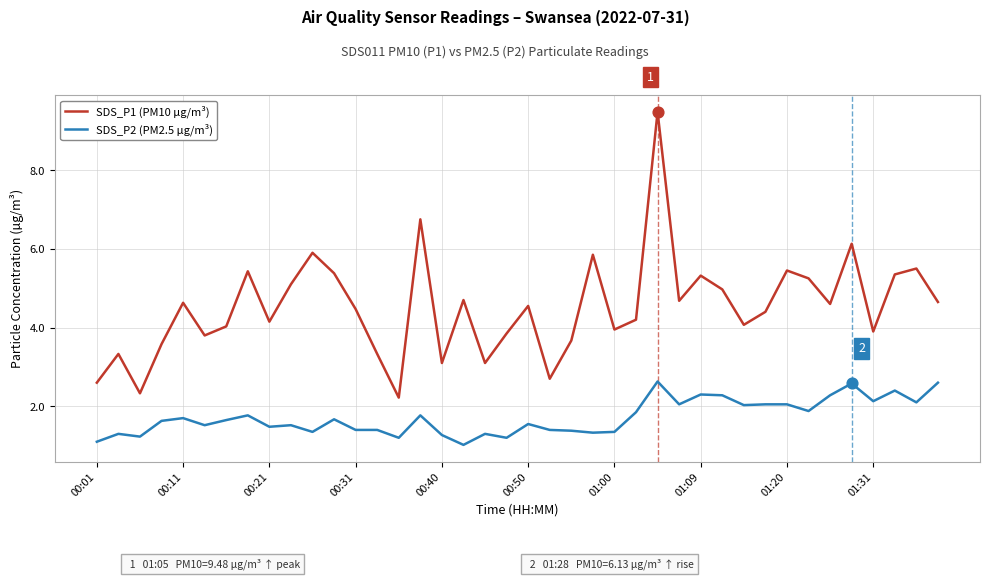

Which series has the widest spread of values?

SDS_P1 (PM10 µg/m³)